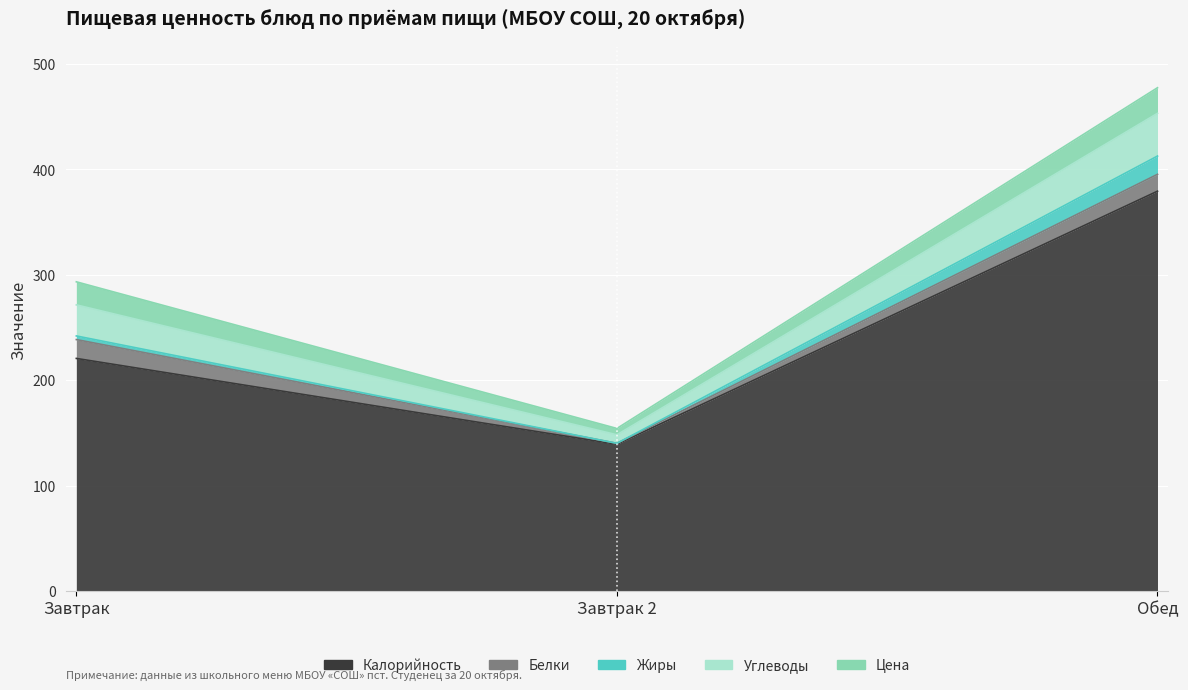

What is the label of the 3rd point from the right?

Завтрак